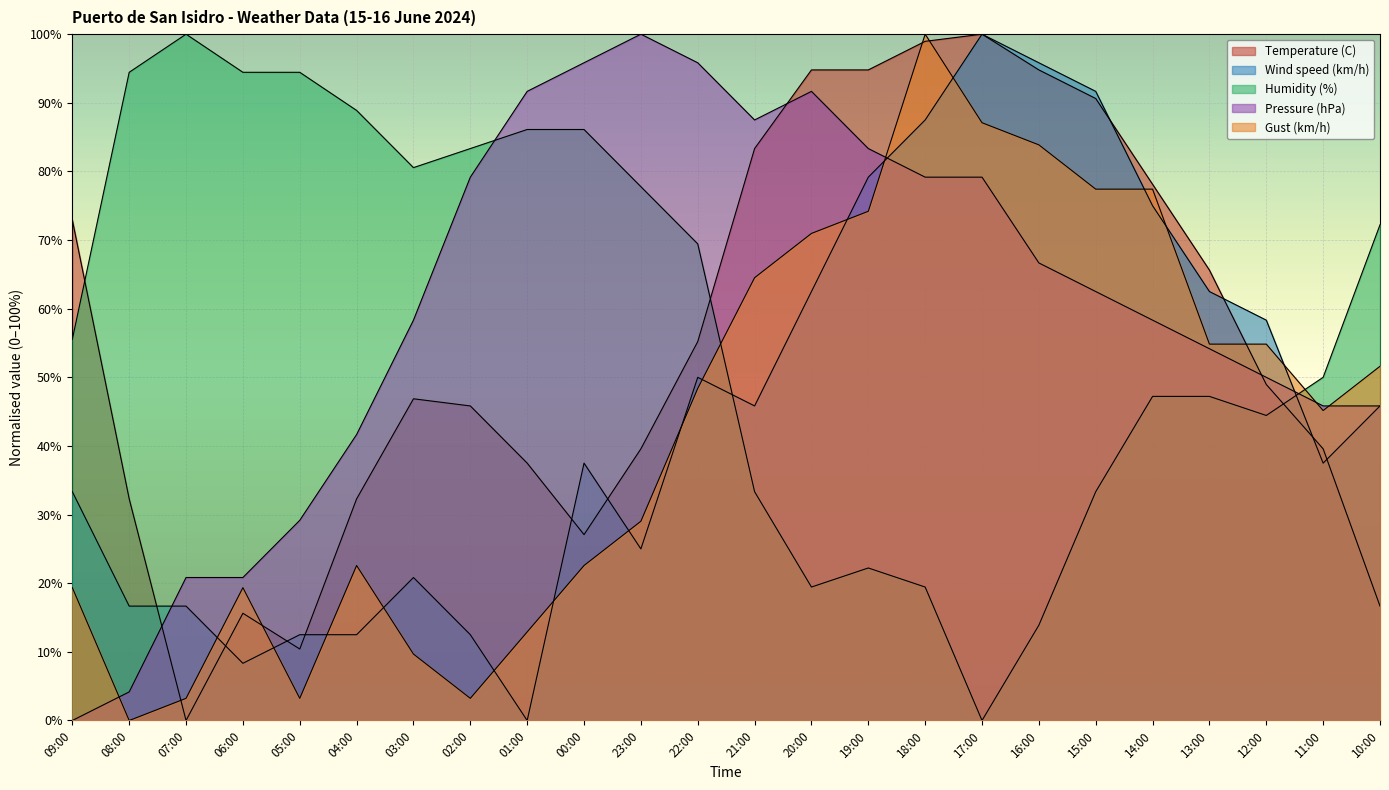

How many intersections are there between Temperature (C) and Pressure (hPa)?

3